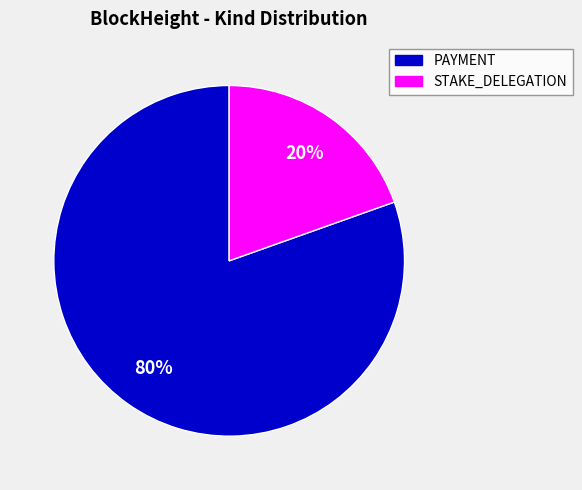

Is there any slice that represents more than half of the pie?

Yes